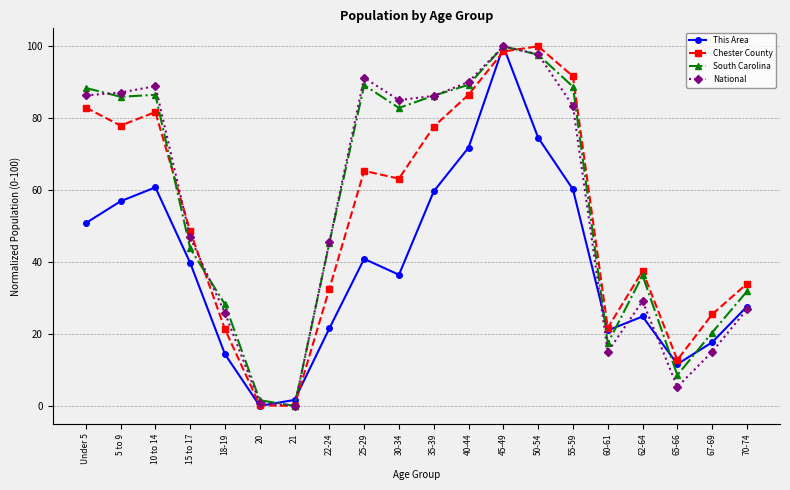

The value of Chester County at 5 to 9 is 77.9. True or false?

True